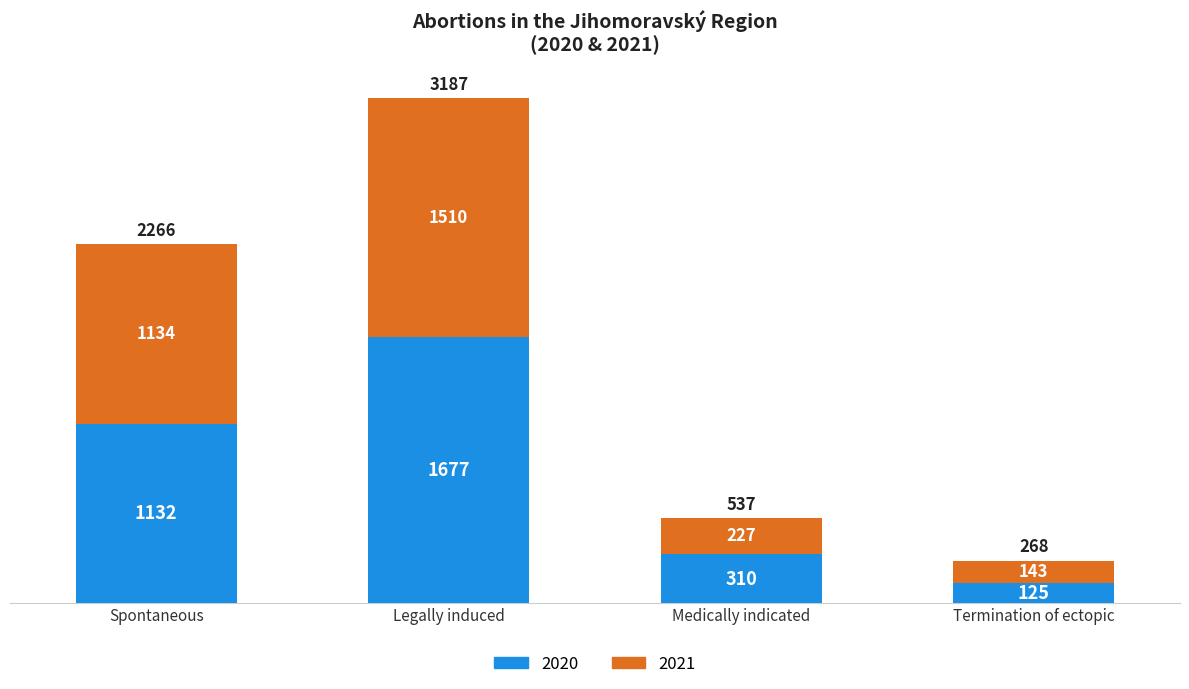

Which category has the lowest value in the 2020 series?

Termination of ectopic